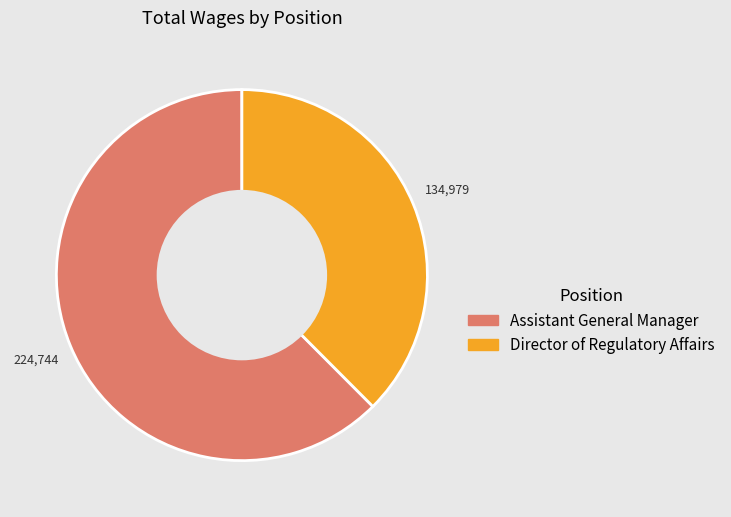

What is the ratio of the value at Assistant General Manager to the value at Director of Regulatory Affairs?

1.7